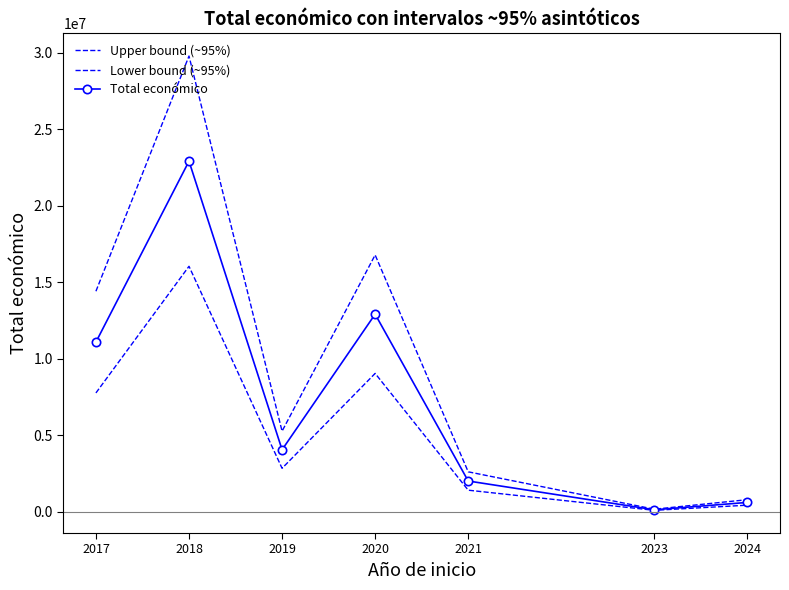

At which category does Upper bound (~95%) reach its first local peak?

2018